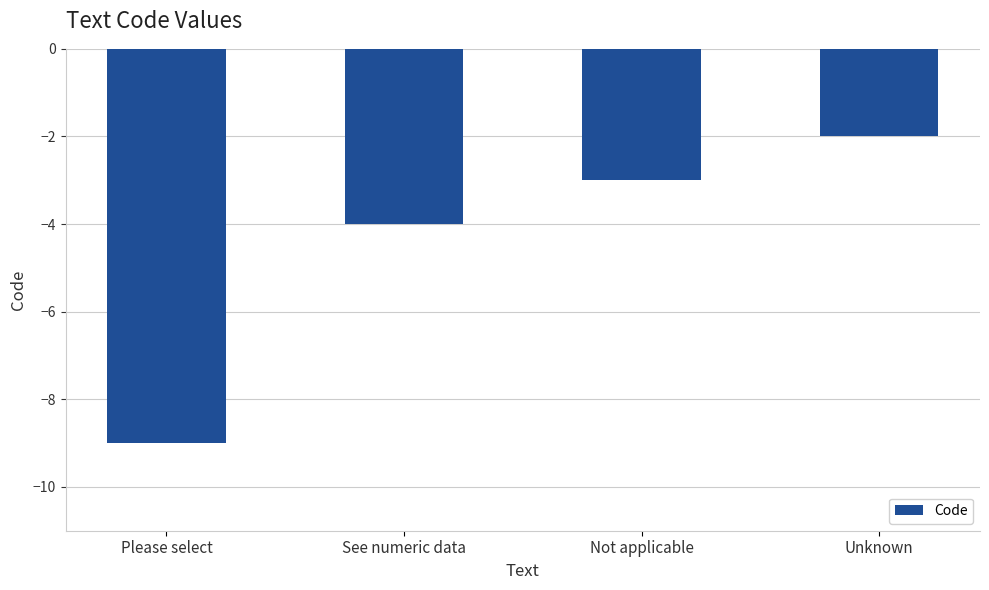

What is the change in value from Please select to Unknown?

+7